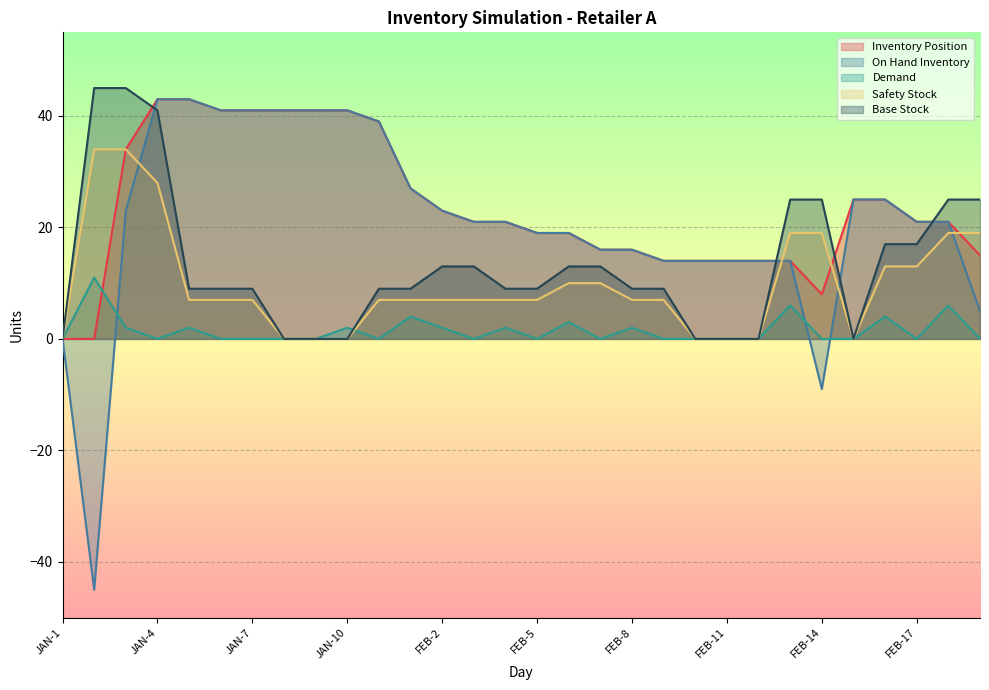

Which series has the widest spread of values?

On Hand Inventory